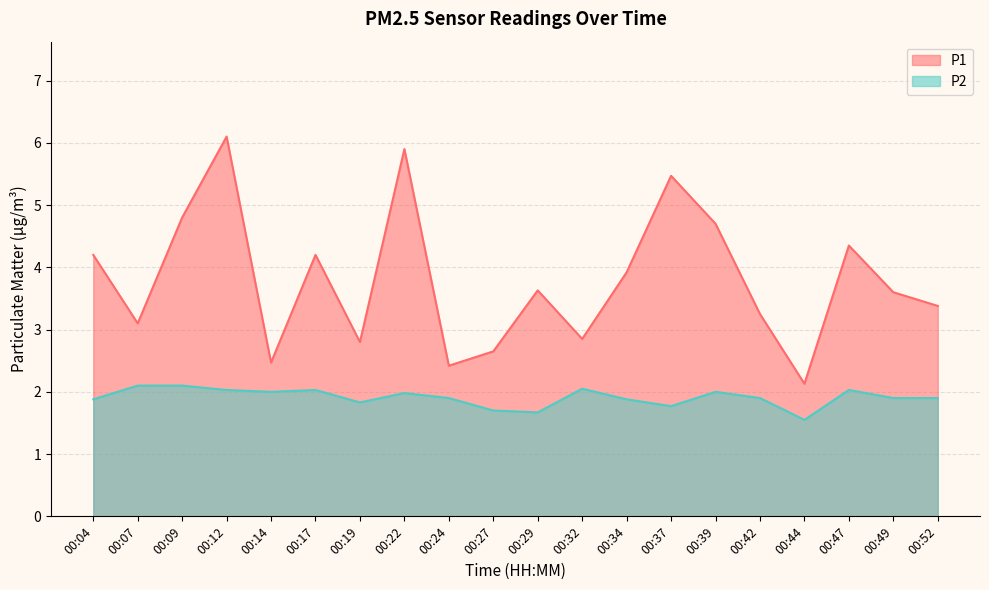

Is the value of P2 at 00:22 greater than the value of P1 at 00:04?

No